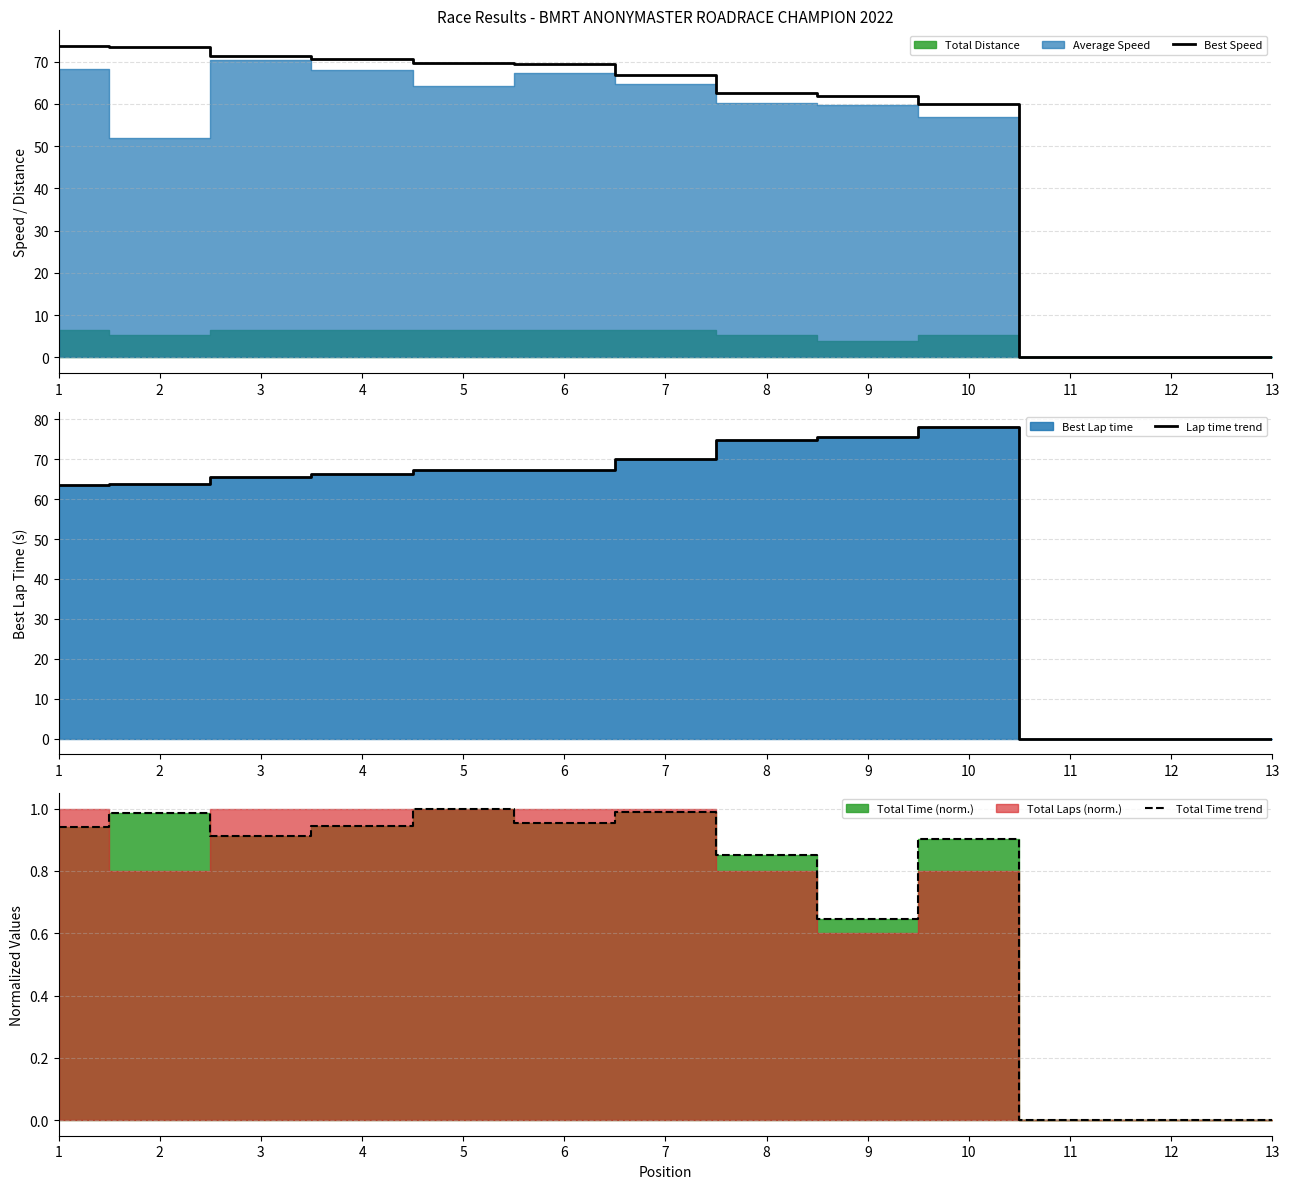

Which series has the widest spread of values?

Lap time trend